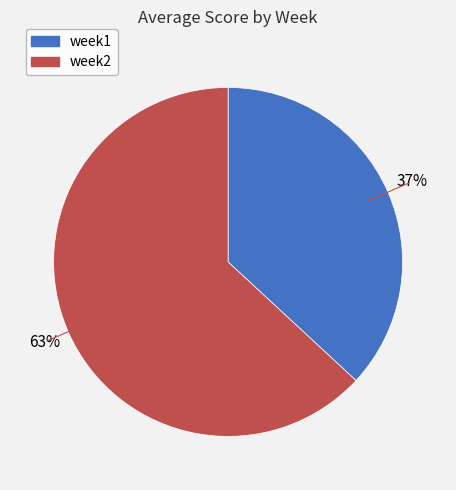

To the nearest percent, what is the combined percentage of week2 and week1?

100%